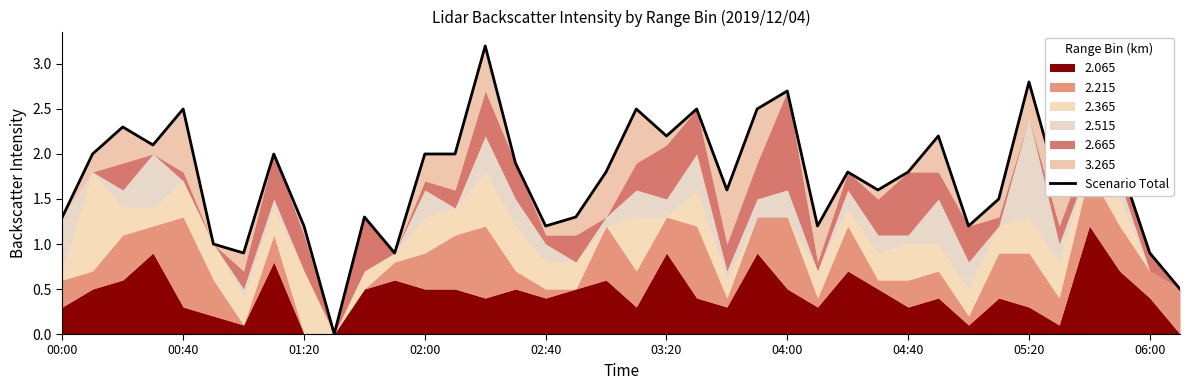

Rank the categories by value from lowest to highest.

06:00, 37, 04:00, 36, 11, 03:20, 25, 05:20, 16, 30, 00:00, 10, 17, 31, 22, 27, 33, 26, 18, 28, 15, 35, 00:40, 04:40, 12, 13, 02:00, 20, 29, 01:20, 02:40, 19, 21, 23, 34, 24, 32, 14